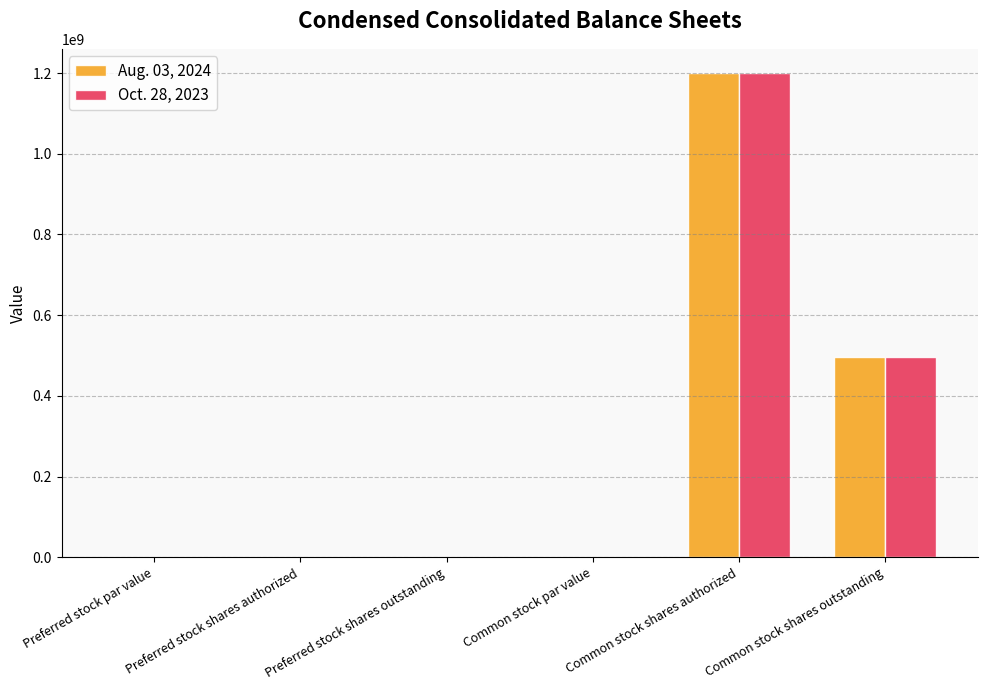

Which label corresponds to the largest value in the chart?

Common stock shares authorized